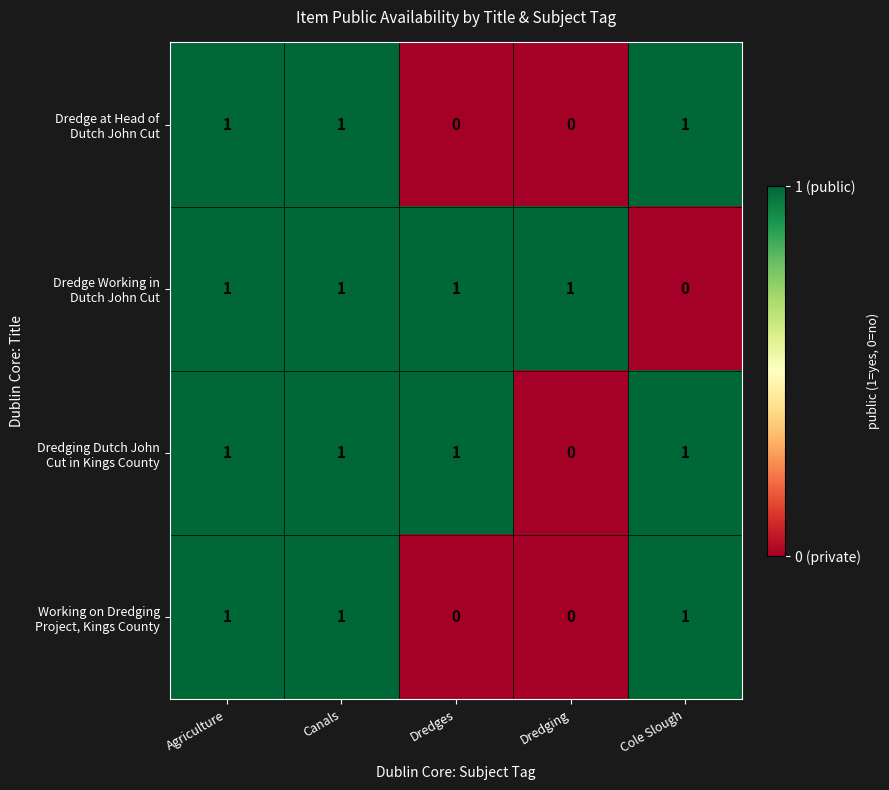

What is the total value across all series at Canals?

4